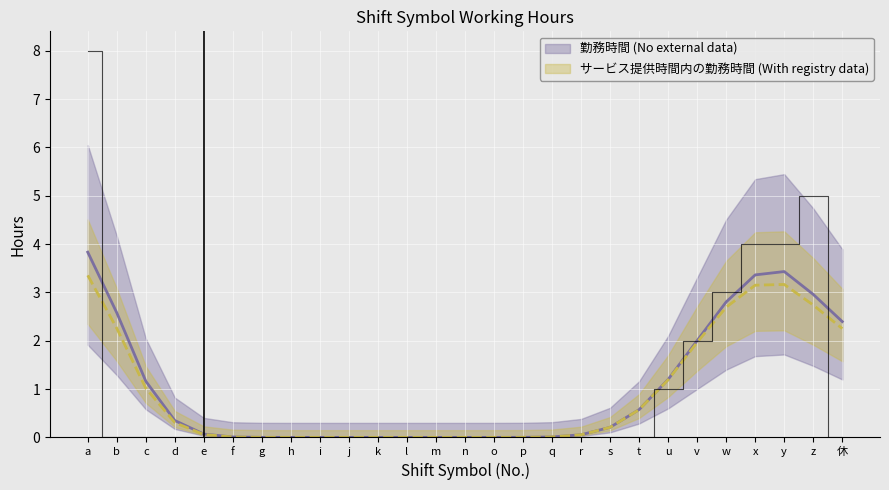

Rank the categories by value from highest to lowest.

a, z, x, y, w, v, u, b, c, d, e, f, g, h, i, j, k, l, m, n, o, p, q, r, s, t, 休